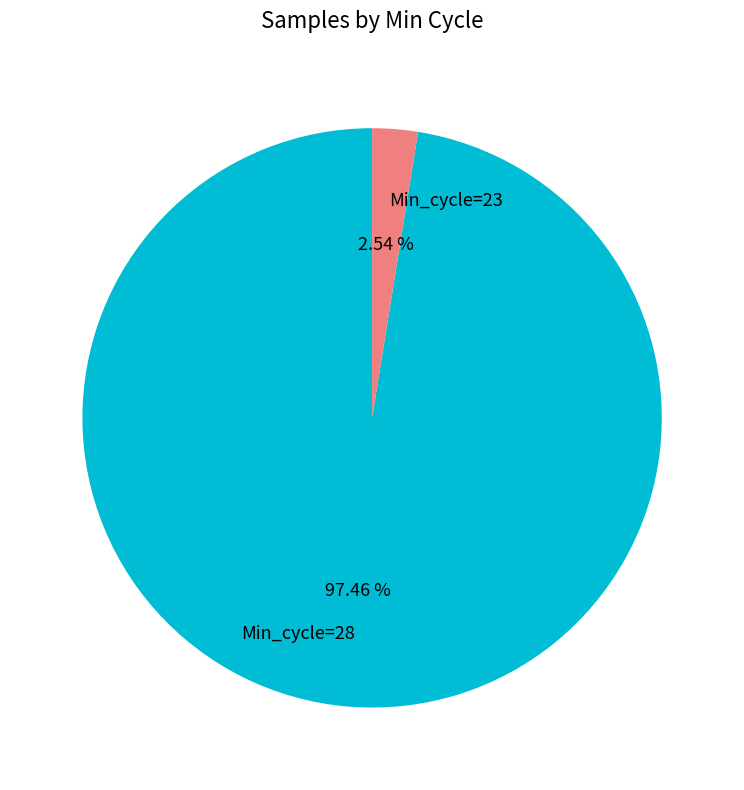

What is the largest slice in the pie chart?

Min_cycle=28